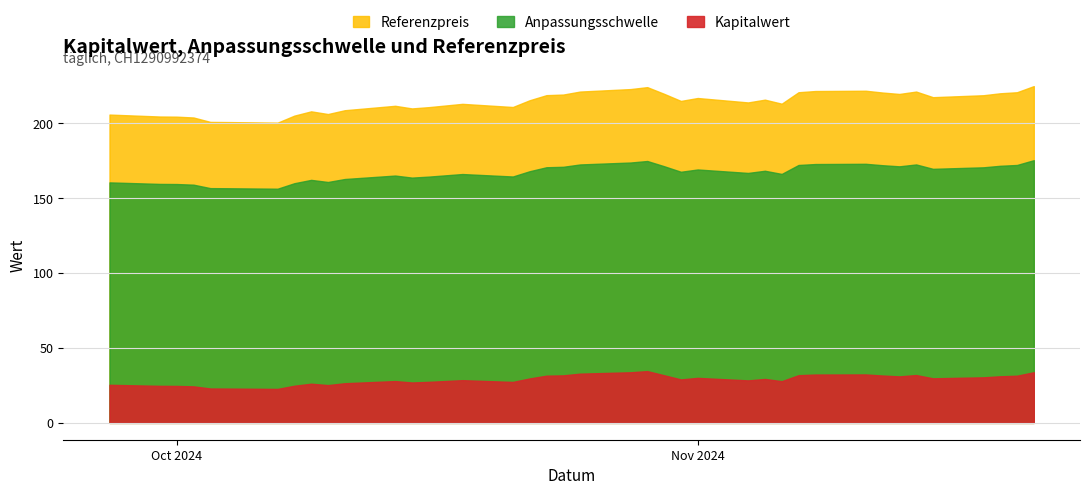

Is the value of Referenzpreis at 0 greater than the value of Kapitalwert at 31?

Yes